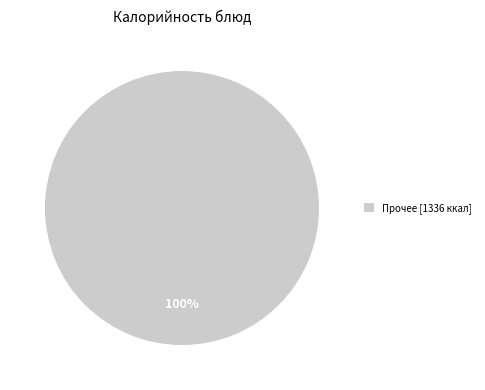

Rank the categories by value from lowest to highest.

Прочее [1336 ккал]